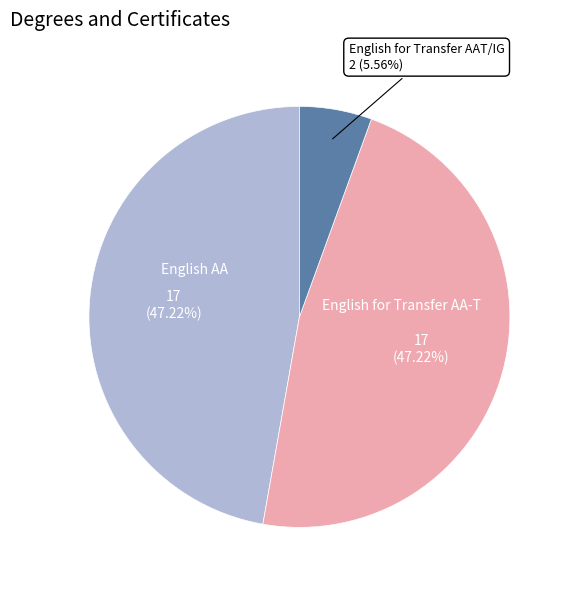

Do English AA and English for Transfer AAT/IG together represent more than half of the pie?

Yes